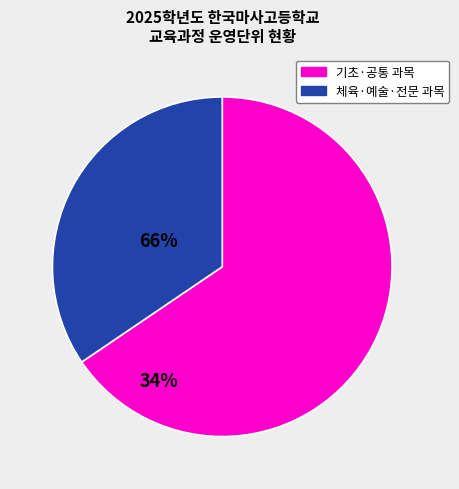

Is there any slice that represents more than half of the pie?

Yes